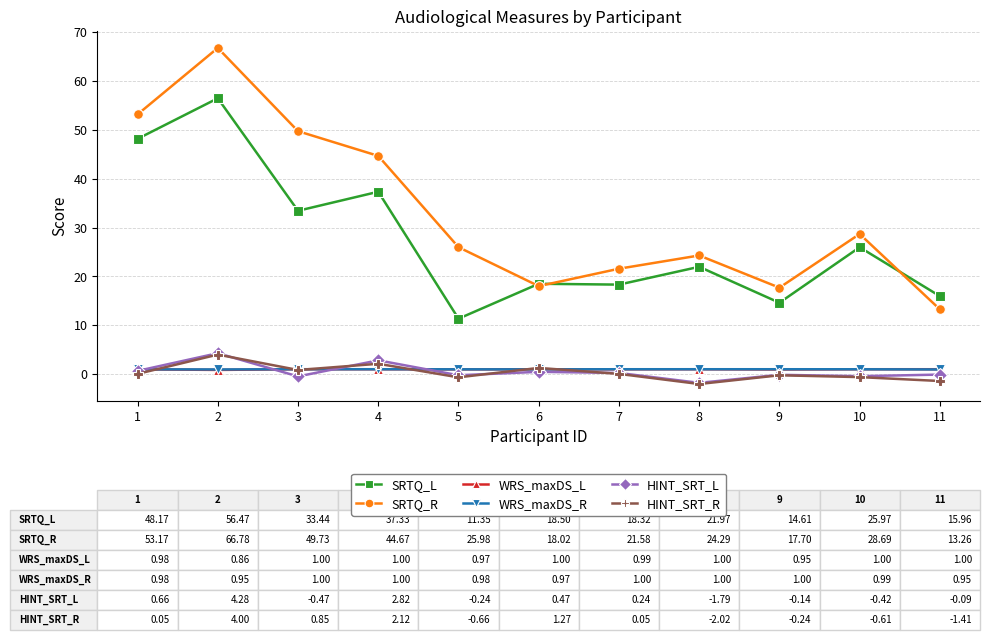

True or false: WRS_maxDS_L has more than 1 interior local peaks.

True